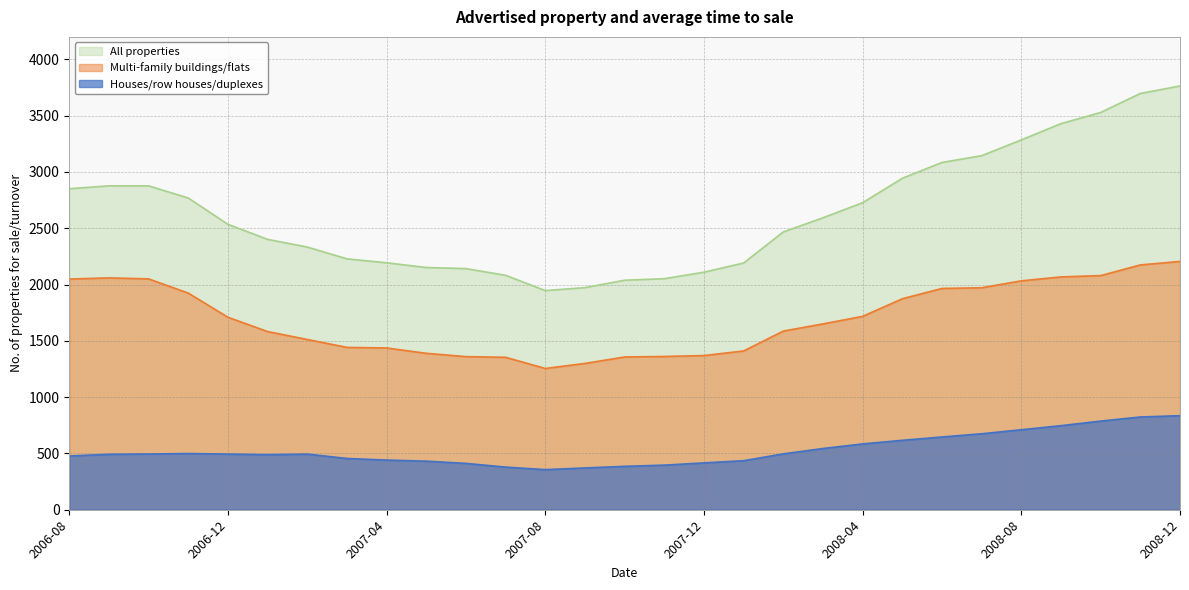

The value of All properties at 2007-12 is 2818.8. True or false?

False